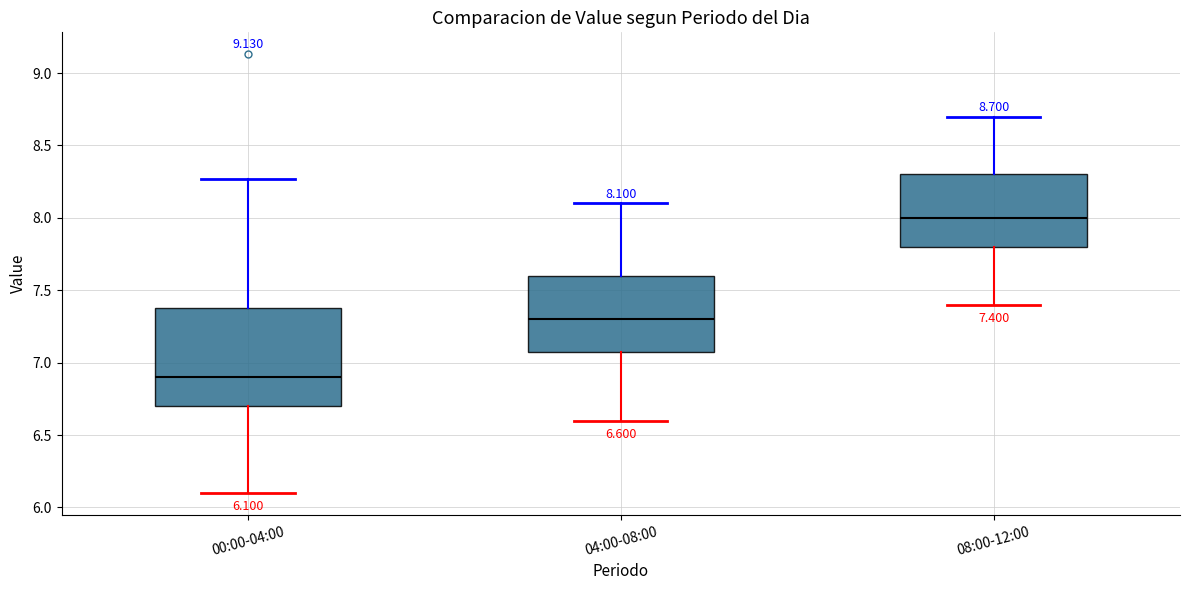

Which box's median line is the highest?

08:00-12:00